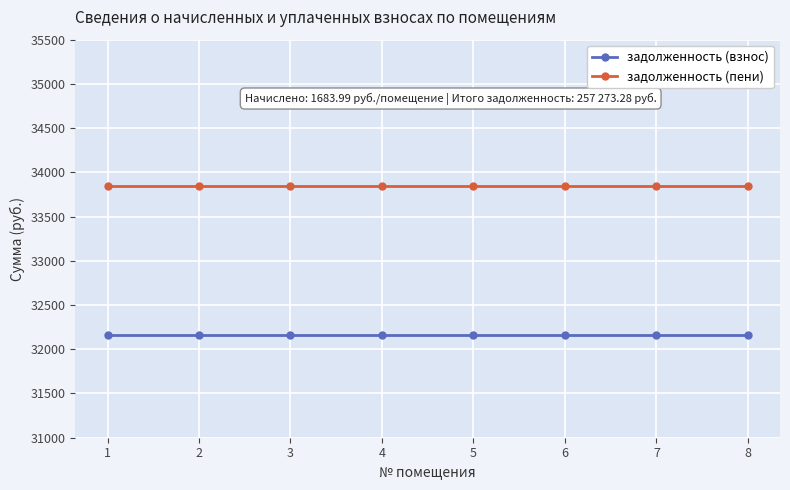

What is the spread (max minus min) of values at 4?

1684.0